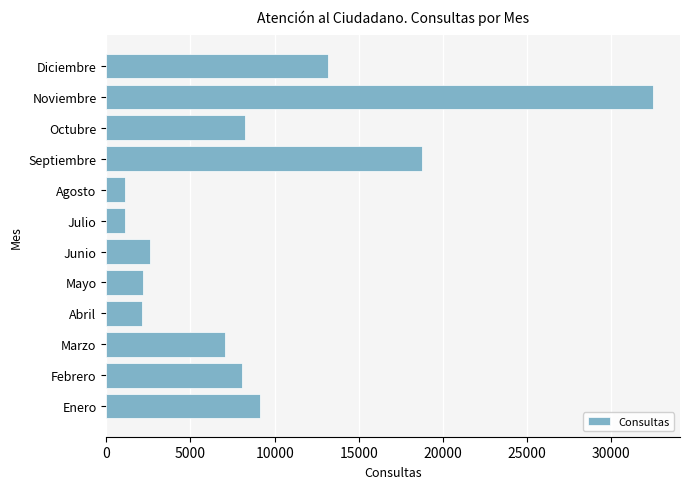

How many data points are less than 8083?

6